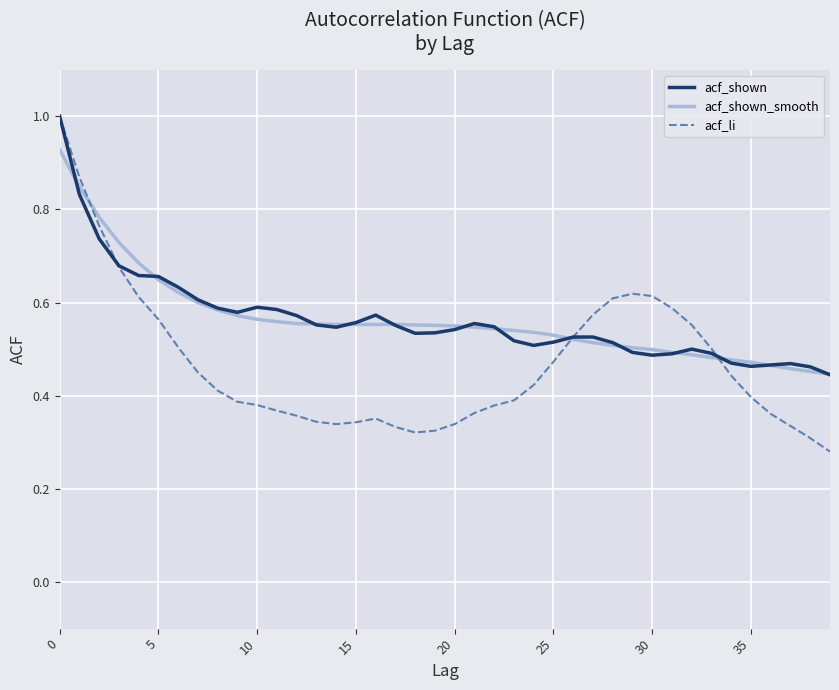

What is the maximum value shown in the chart?

1.0